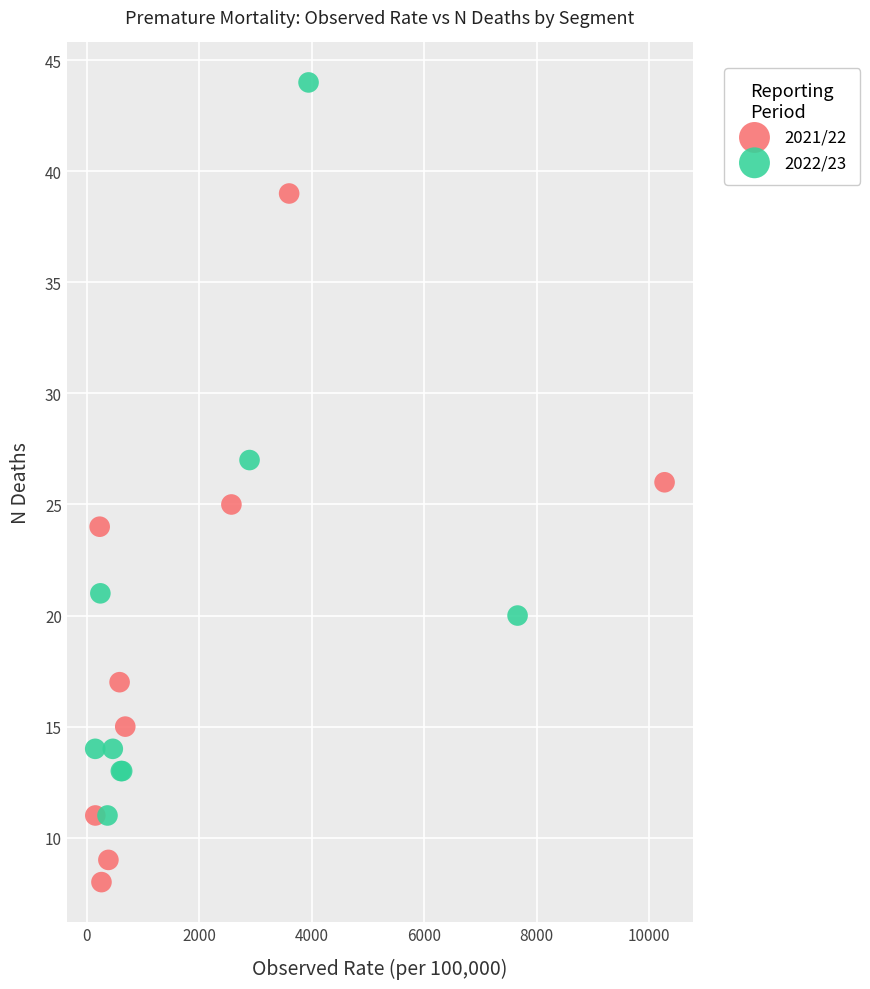

What are all the series names shown in the legend?

2021/22, 2022/23